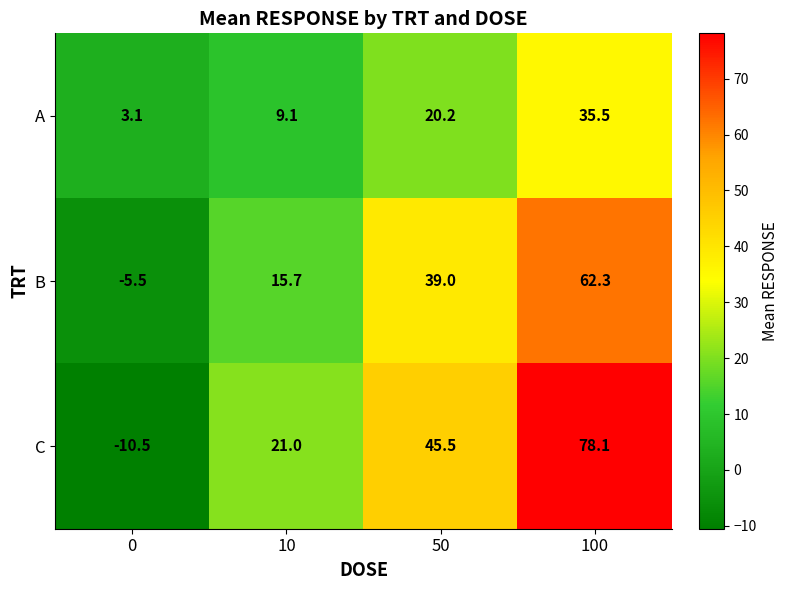

The value of C at 50 is 60.5. True or false?

False